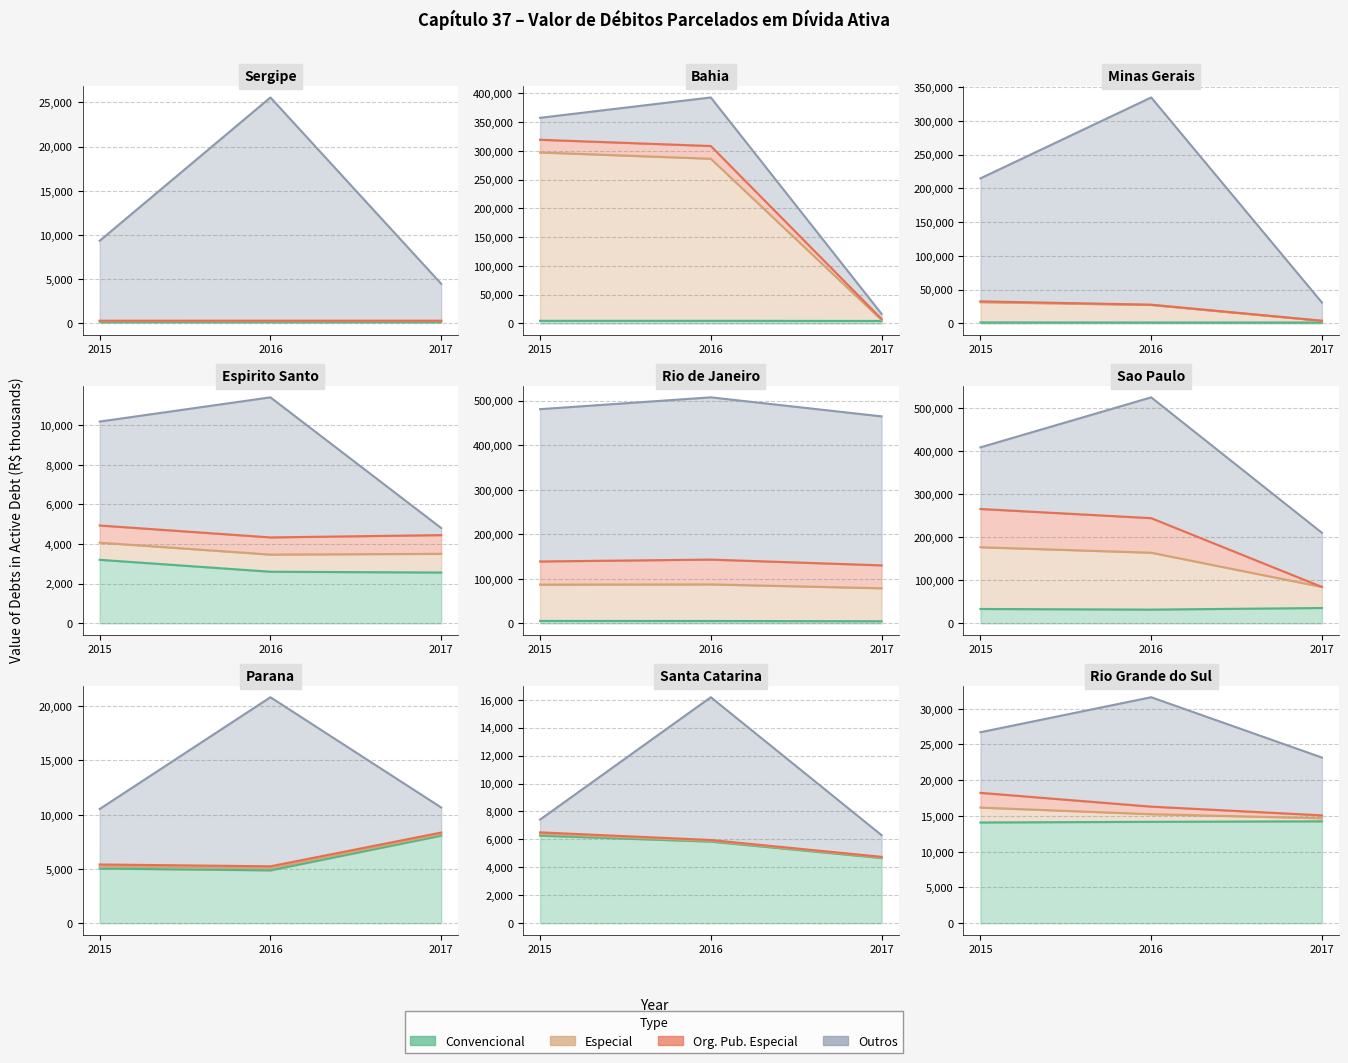

At which category does the chart reach its minimum across all series?

17